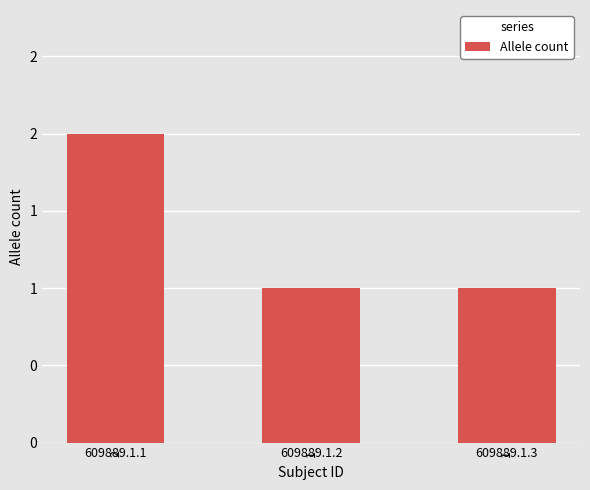

Are the bars horizontal?

No